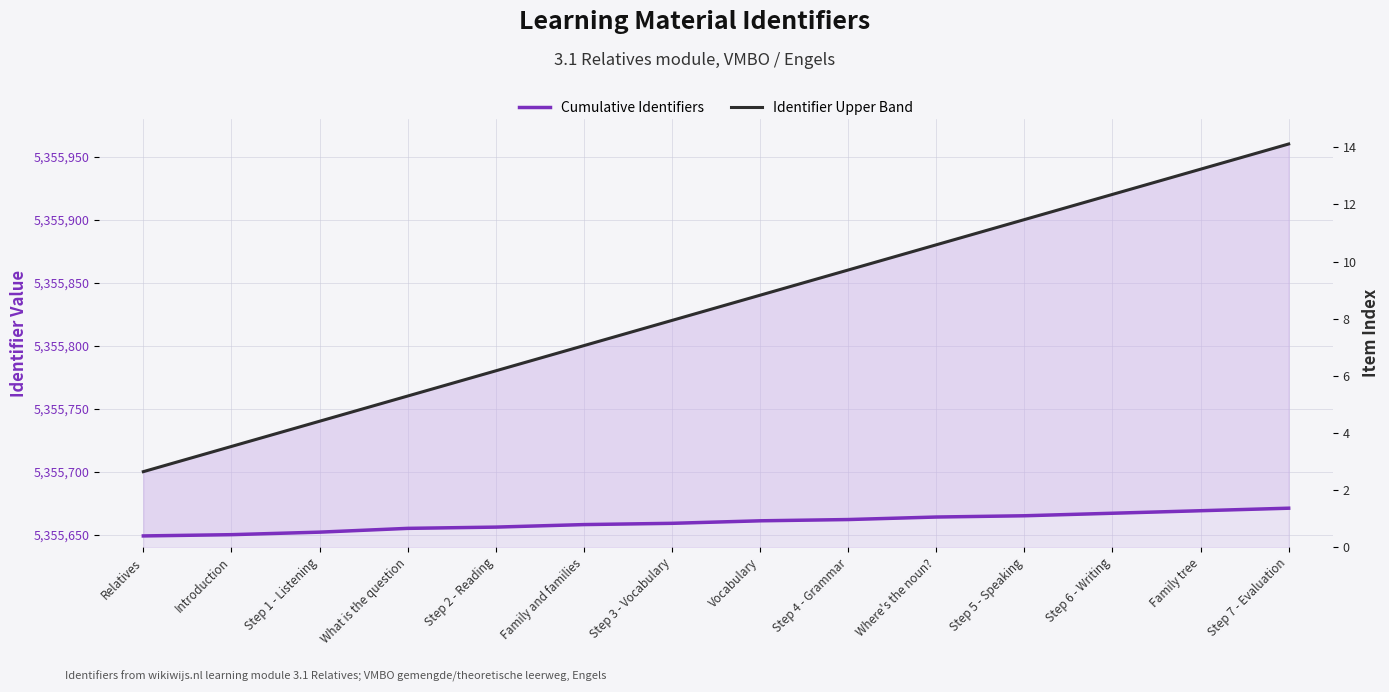

What is the label of the 13th point from the right?

Introduction